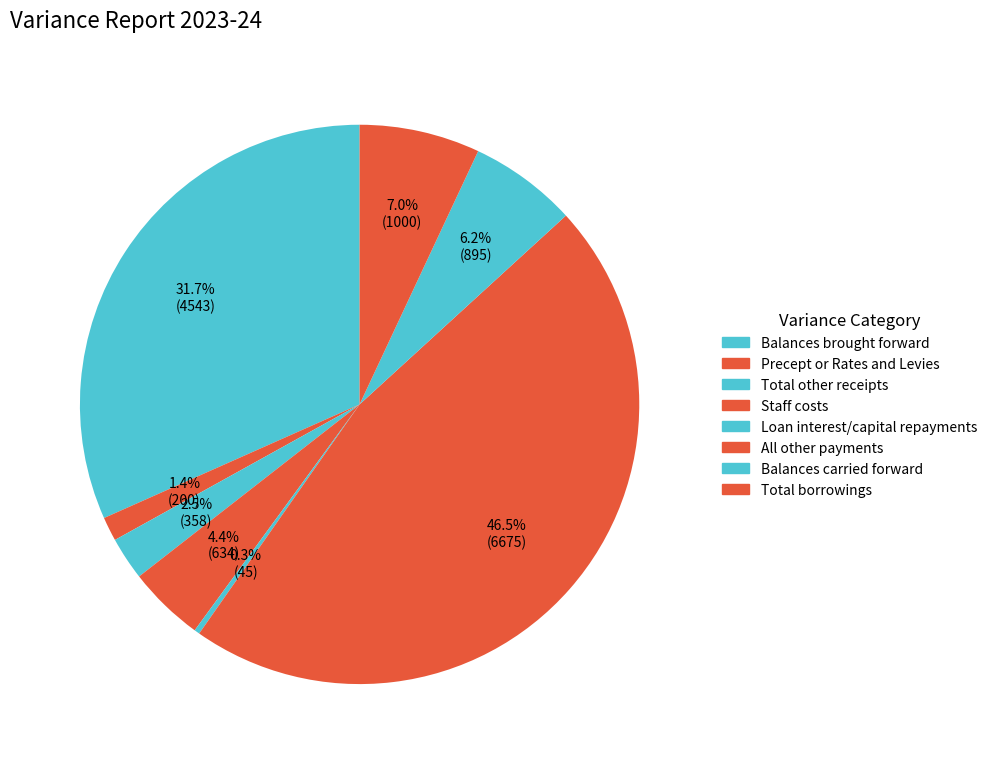

Is there any slice that represents more than half of the pie?

No